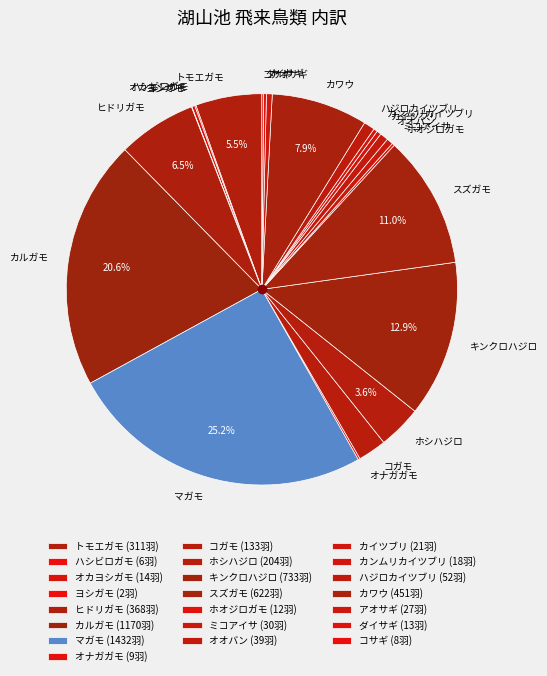

To the nearest percent, what portion does コガモ represent?

2%